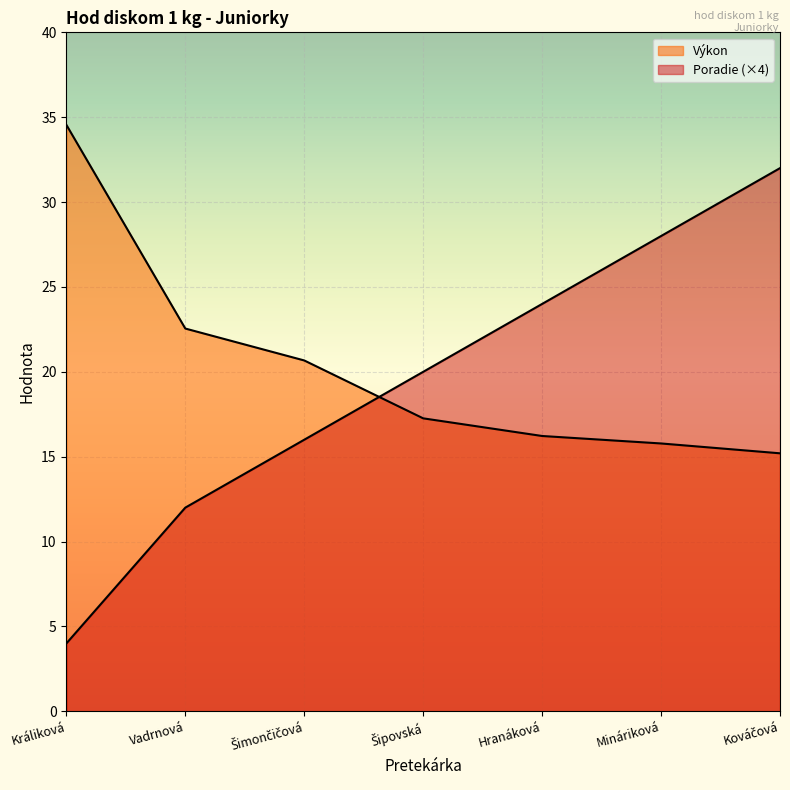

Which series ends up on top after the final intersection of Výkon and Poradie?

Poradie